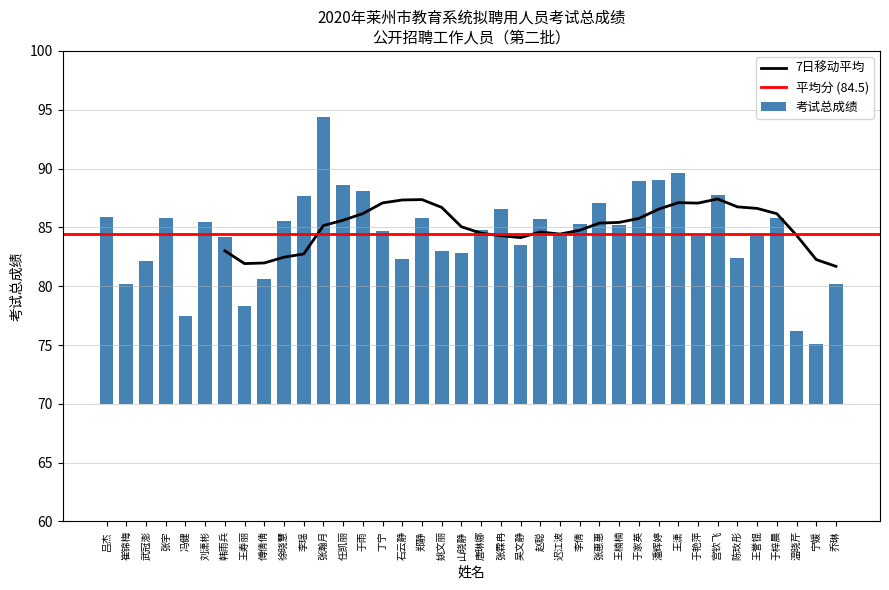

Is it true that 7日移动平均 equals 84.6 at 赵聪?

True